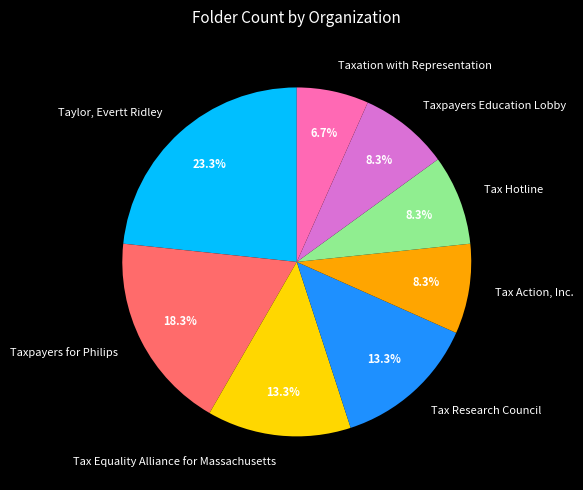

To the nearest percent, what percentage of the pie is Tax Action, Inc.?

8%